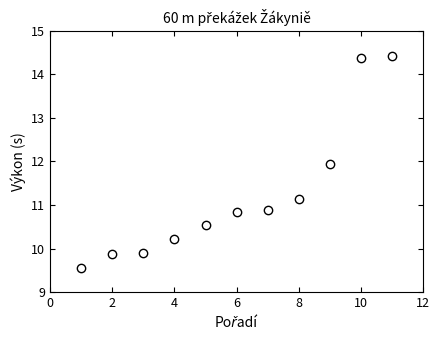

What is the range of X values (max minus min)?

10.0